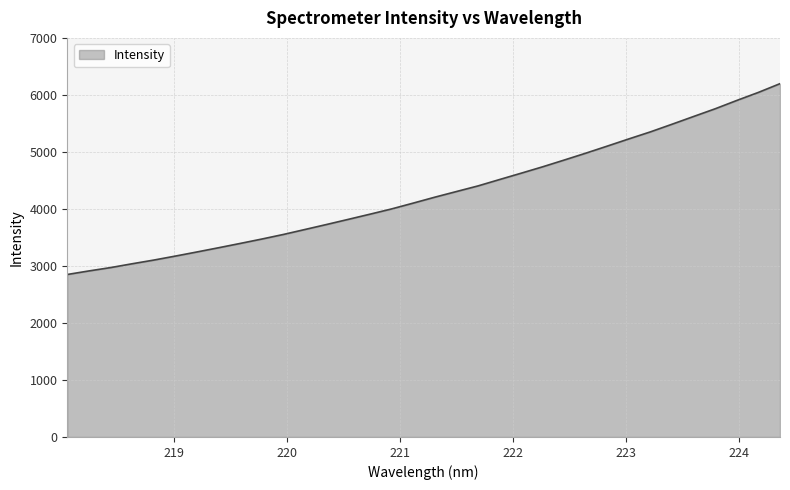

What is the difference between the maximum and minimum values?

3347.1